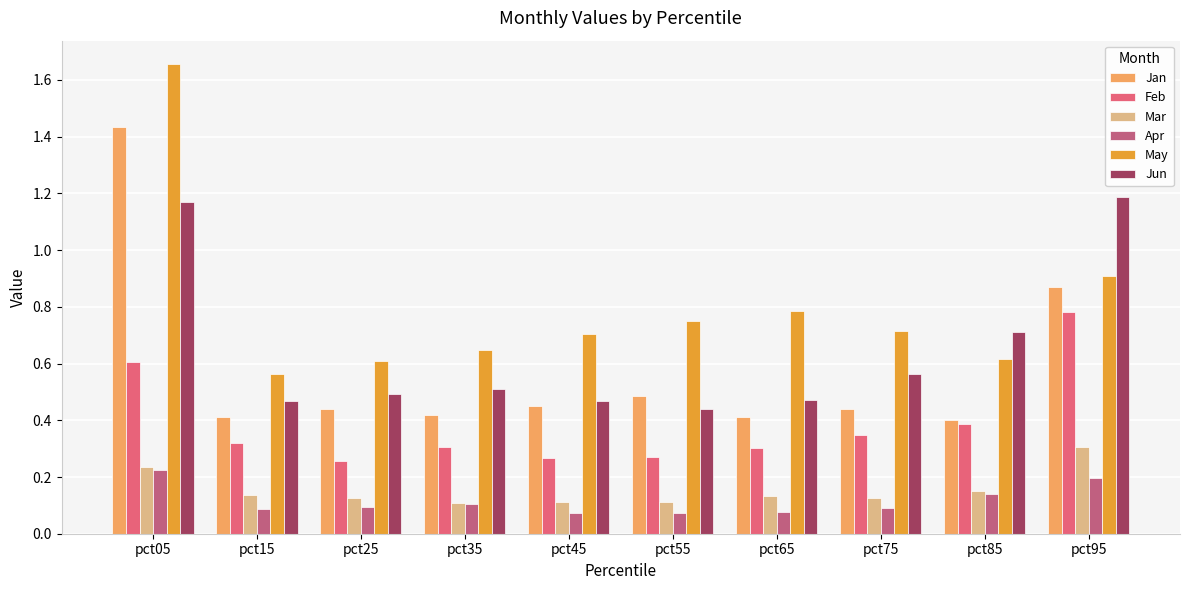

Which series changed the most between pct05 and pct65?

Jan